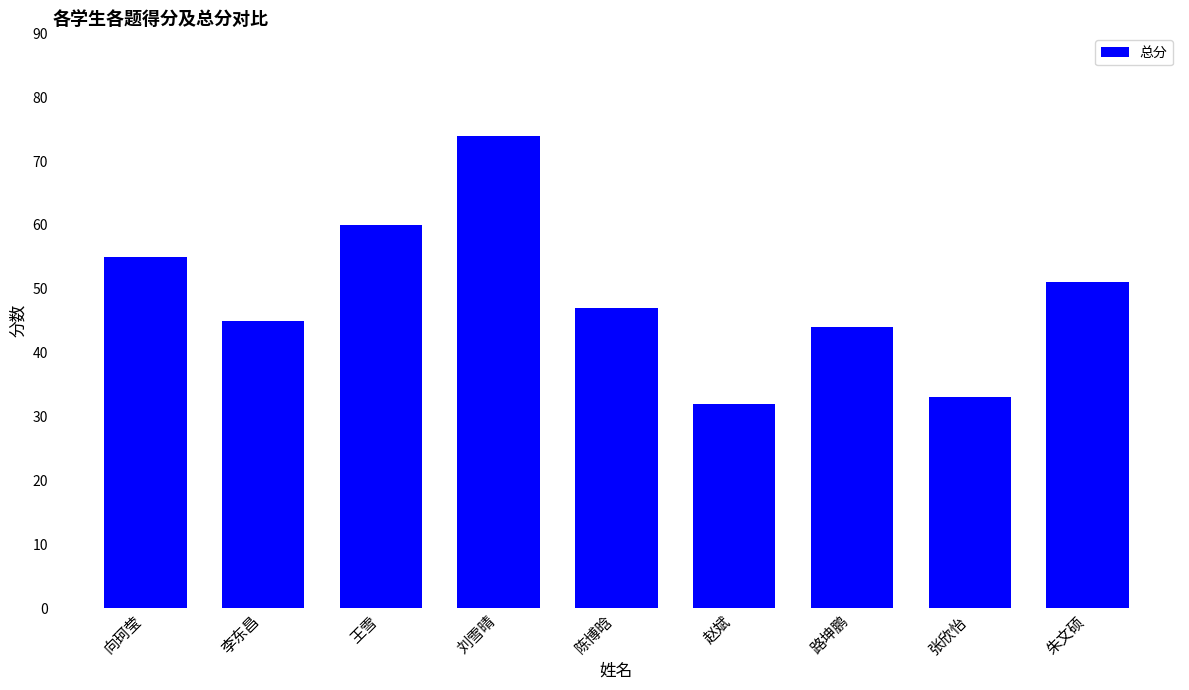

Rank the categories by value from lowest to highest.

赵斌, 张欣怡, 路坤鹏, 李东昌, 陈博晗, 朱文硕, 向珂莹, 王雪, 刘雪晴